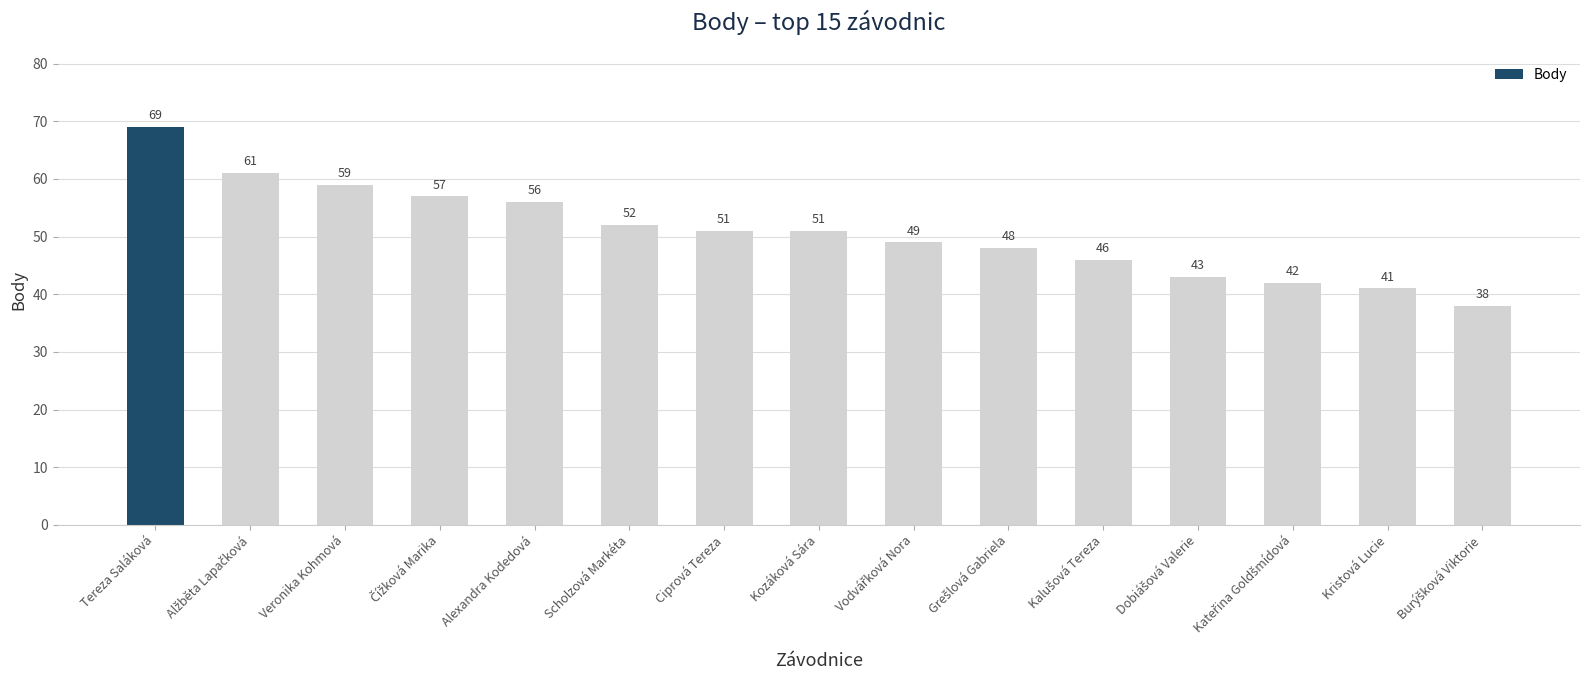

How many values are below 51?

7